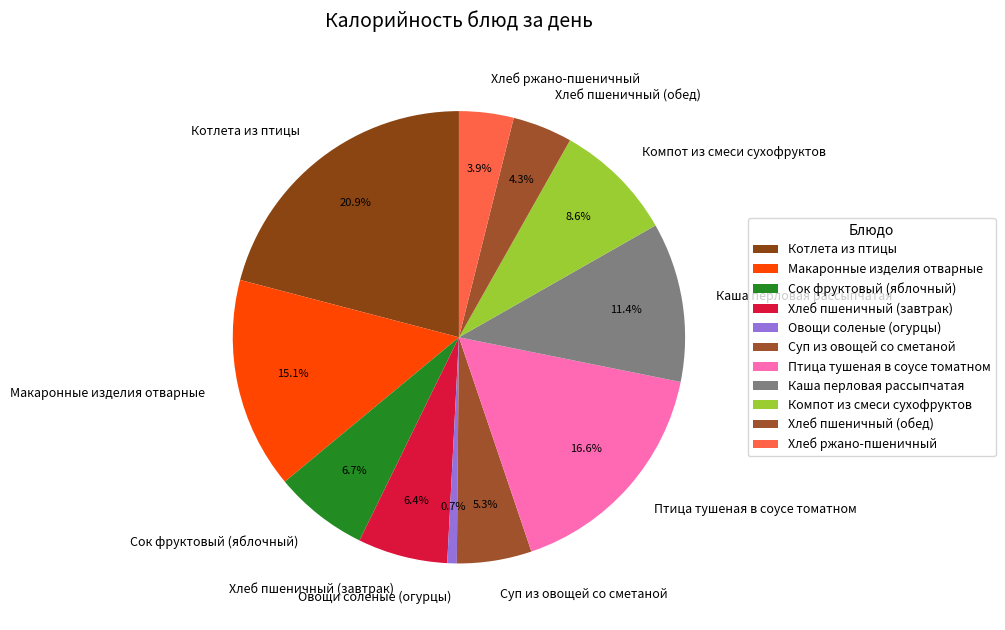

To the nearest percent, what is the combined percentage of Каша перловая рассыпчатая and Компот из смеси сухофруктов?

20%